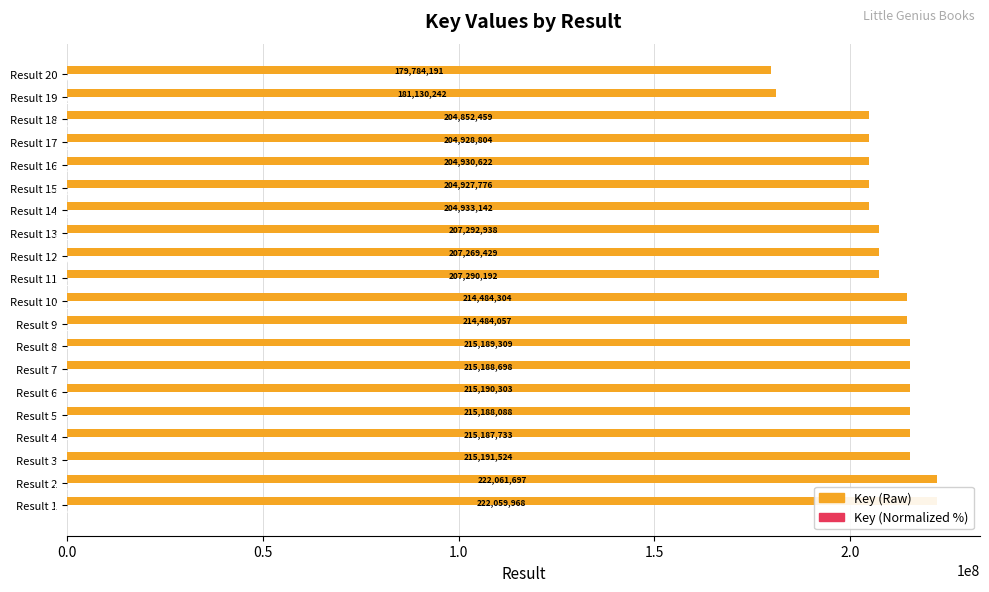

At which label is Key (Raw) closest to 200922944?

Result 18